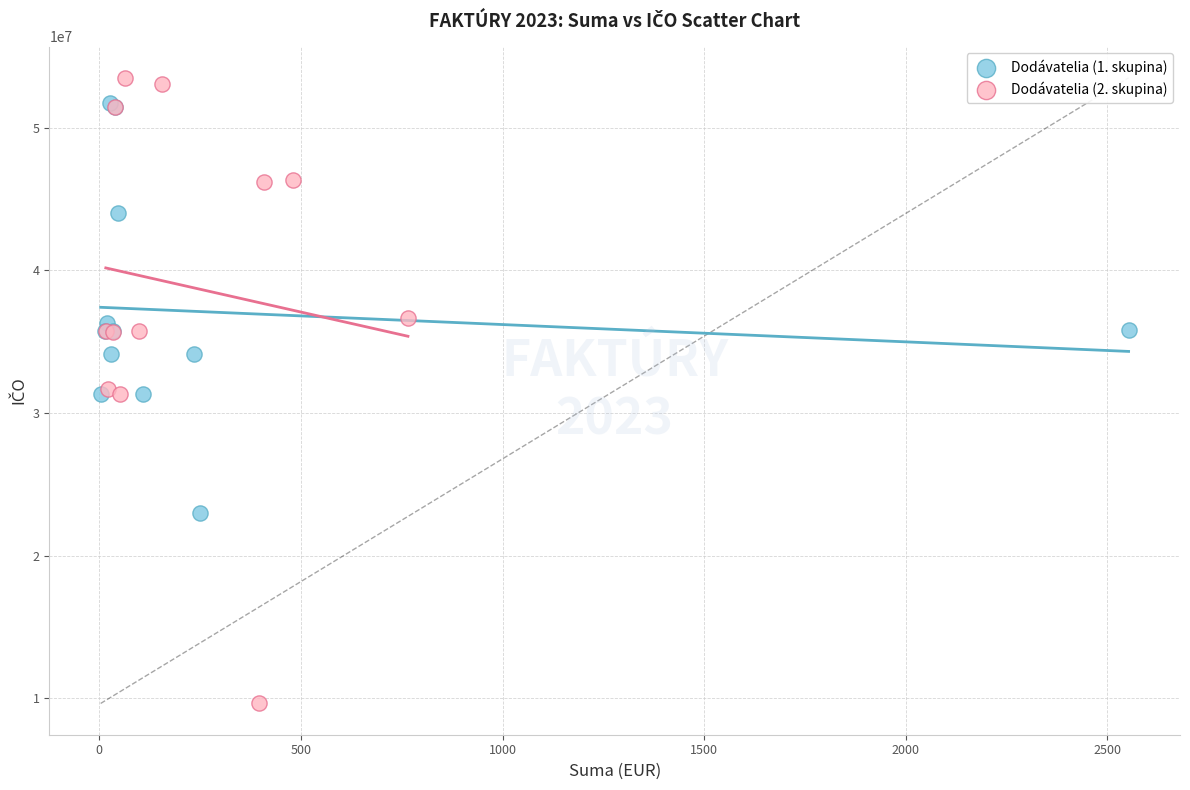

Which series reaches the minimum Y coordinate?

Dodávatelia (2. skupina)